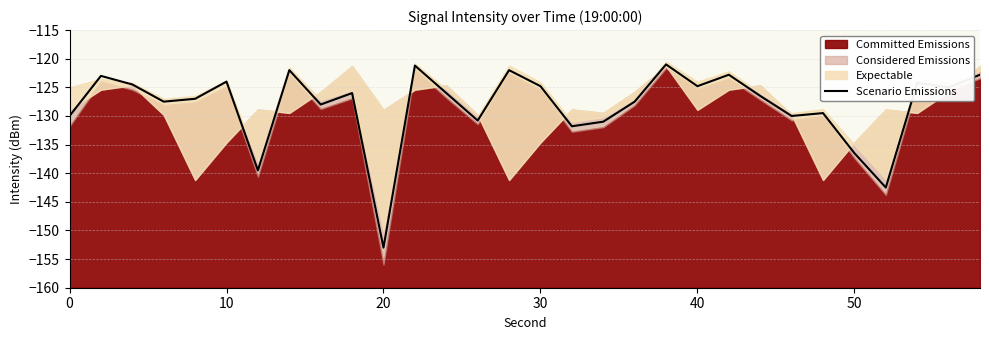

Which category has the lowest value in the Scenario Emissions series?

20